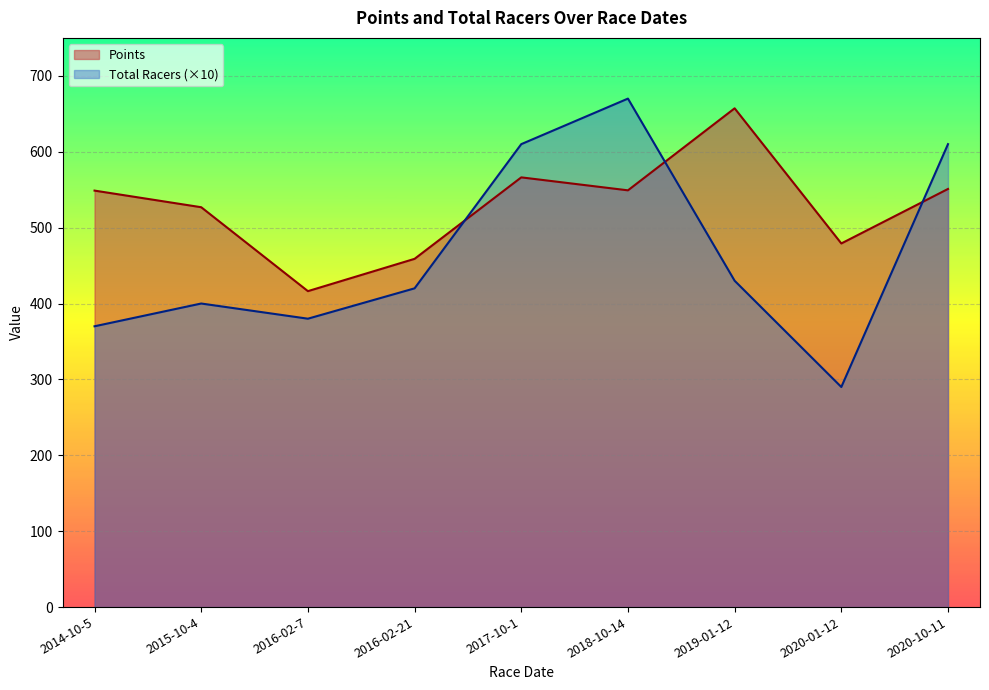

At which label does Total Racers reach its minimum?

2020-01-12